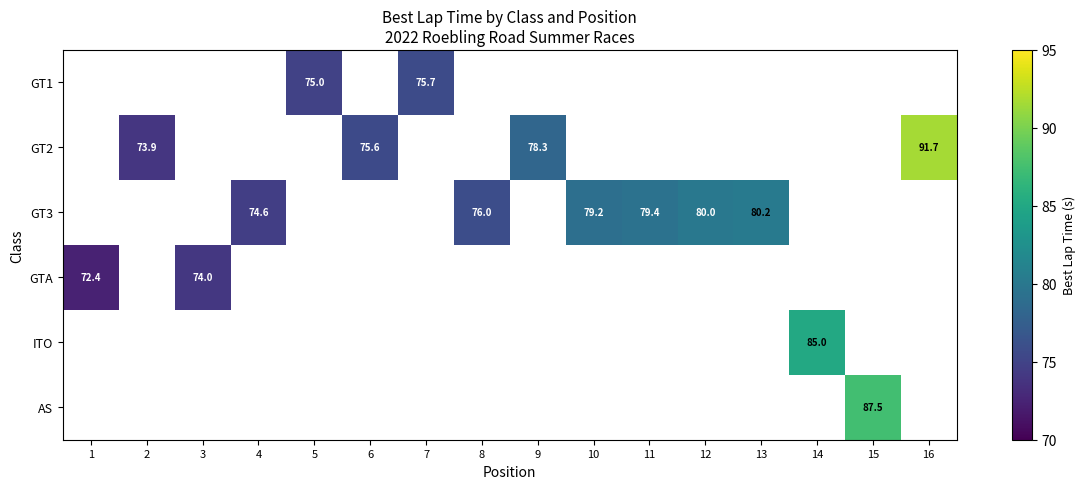

The GT3 series shows 17.8 at 8. True or false?

False